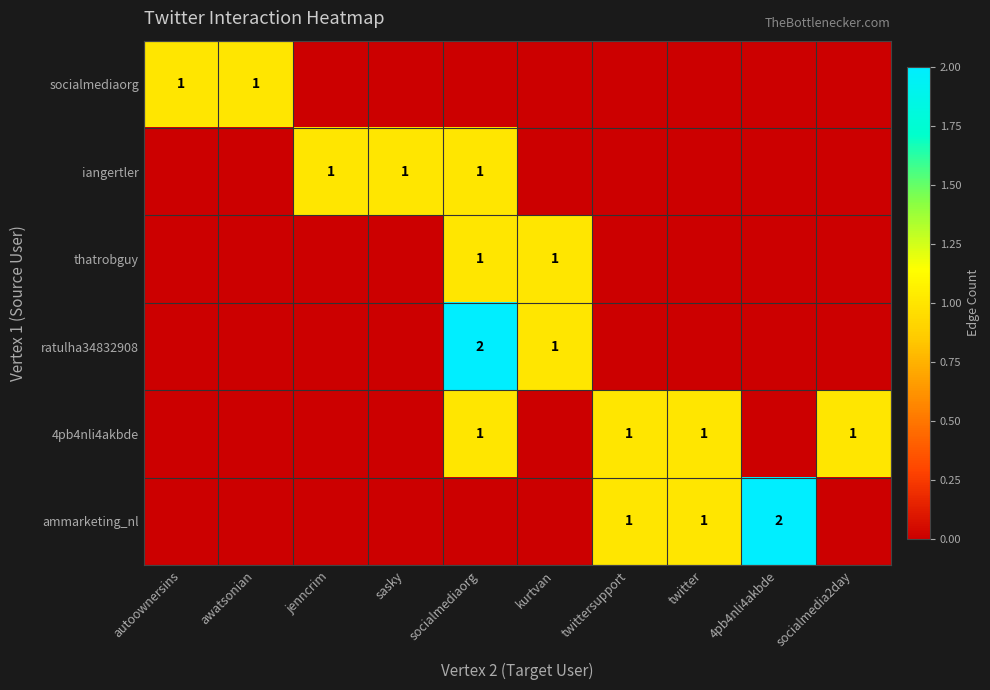

What is the total value across all series at awatsonian?

1